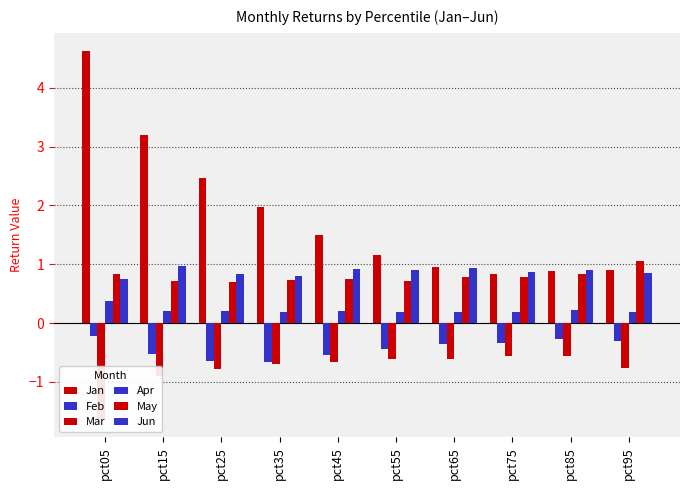

The value of Jan at pct75 is 0.8. True or false?

True